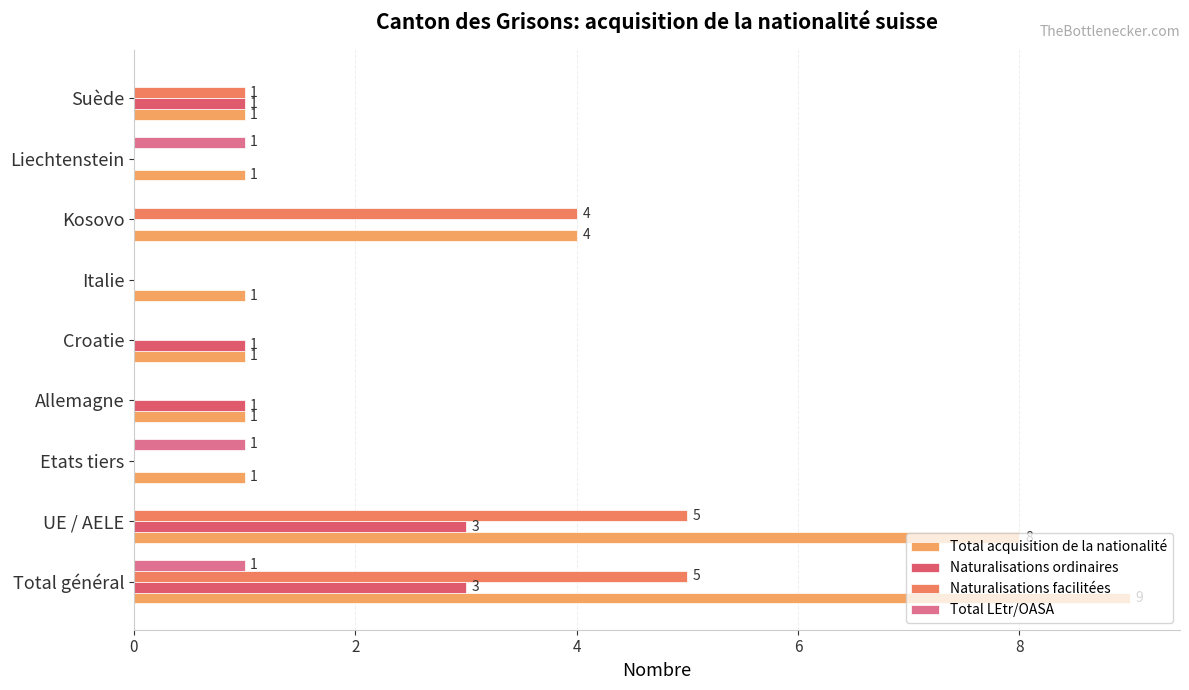

What is the label of the 7th bar from the right?

Etats tiers